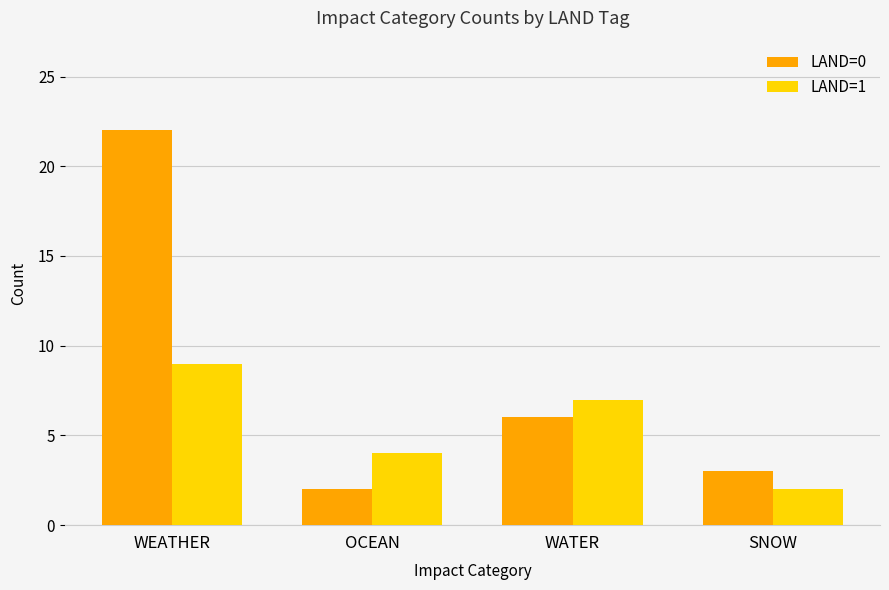

What is the value of the LAND=1 bar at the 2nd from the left?

4